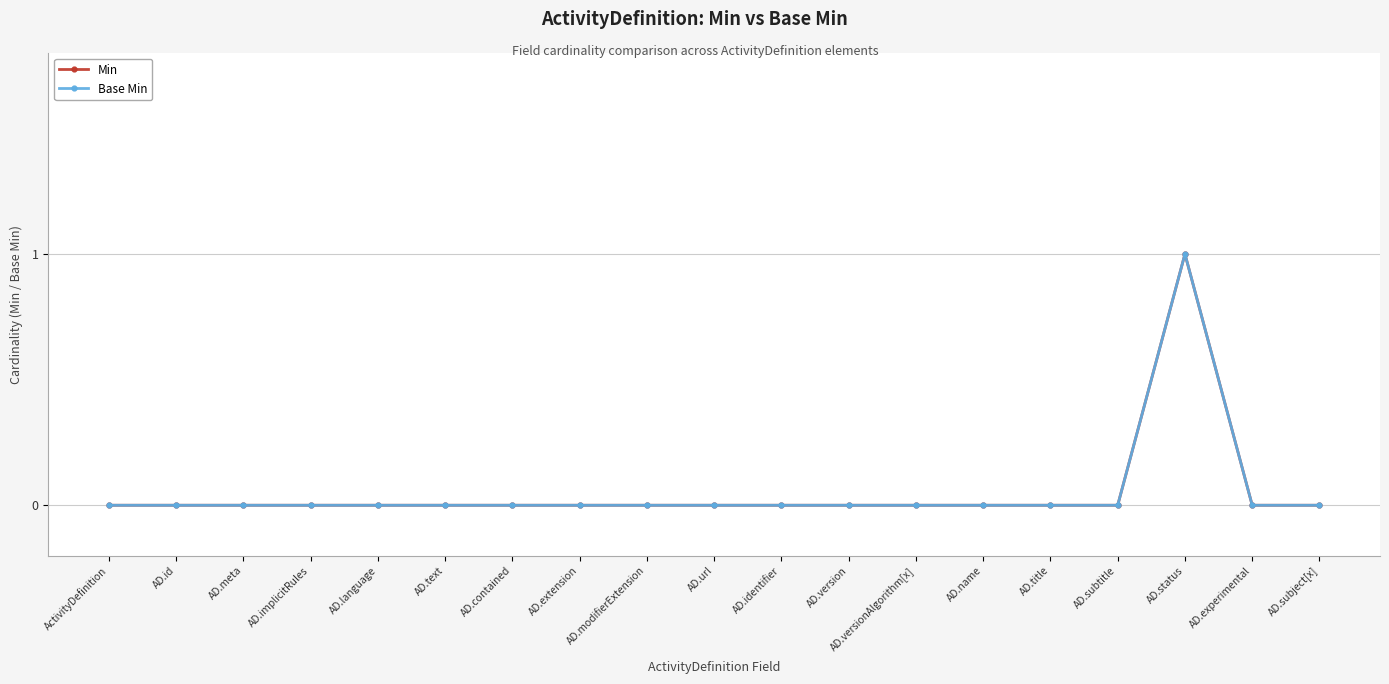

The value of Min at ActivityDefinition is 0. True or false?

True